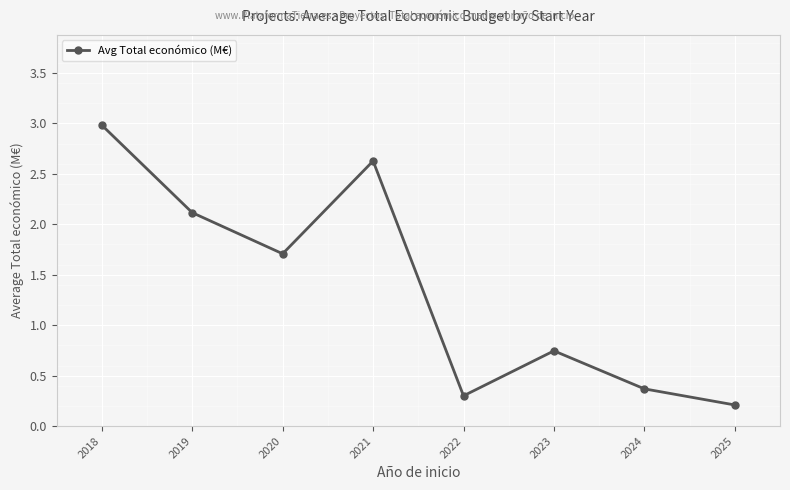

What is the approximate value at 2019?

2.1